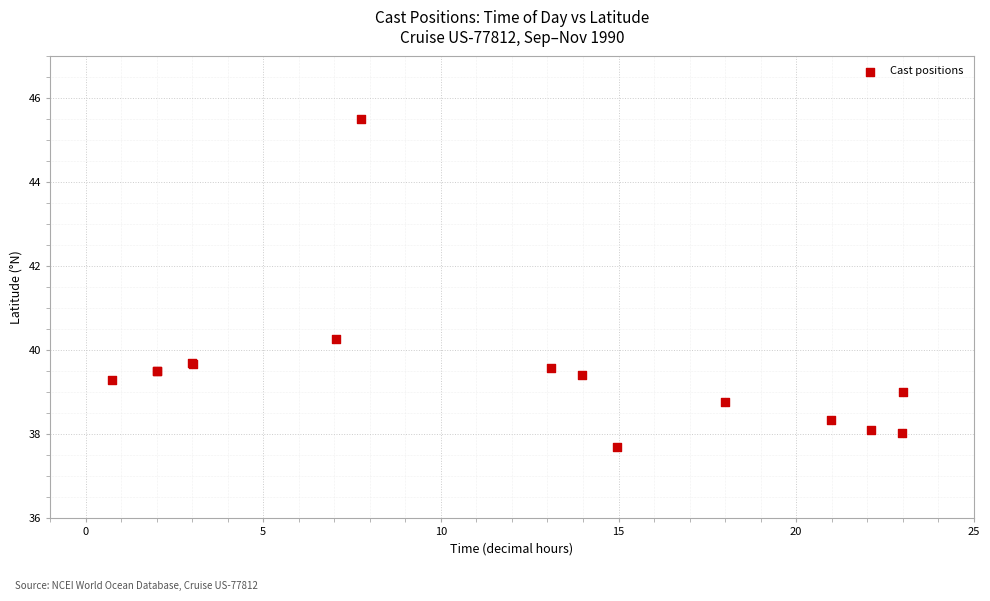

What Y value in the scatter plot is closest to 41?

40.3